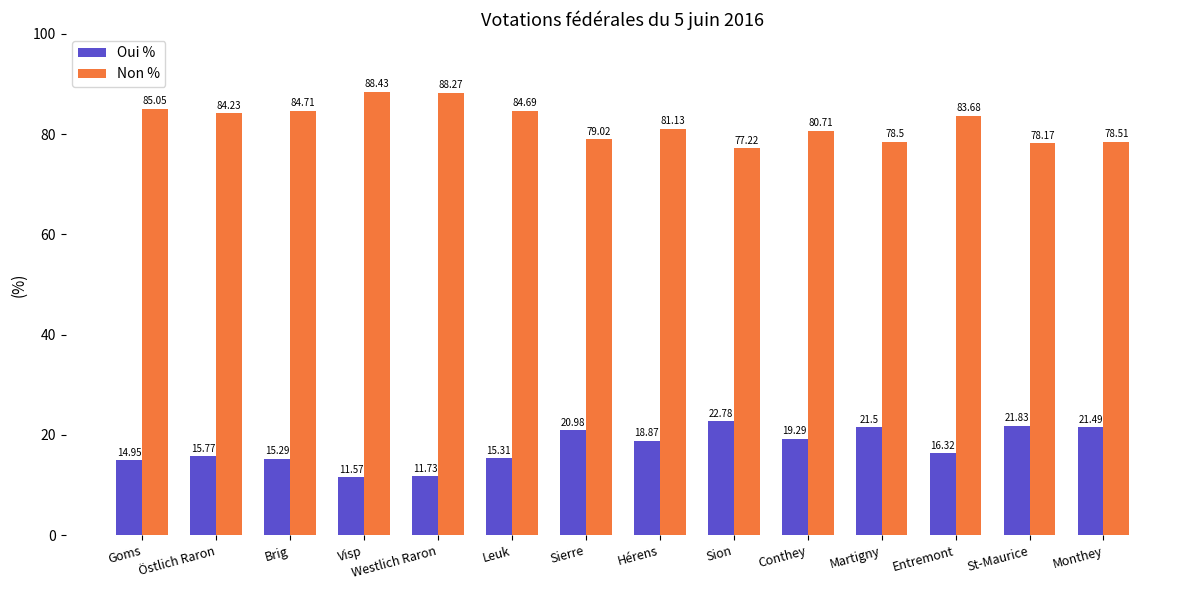

What is the approximate value of Oui % at Östlich Raron?

15.8